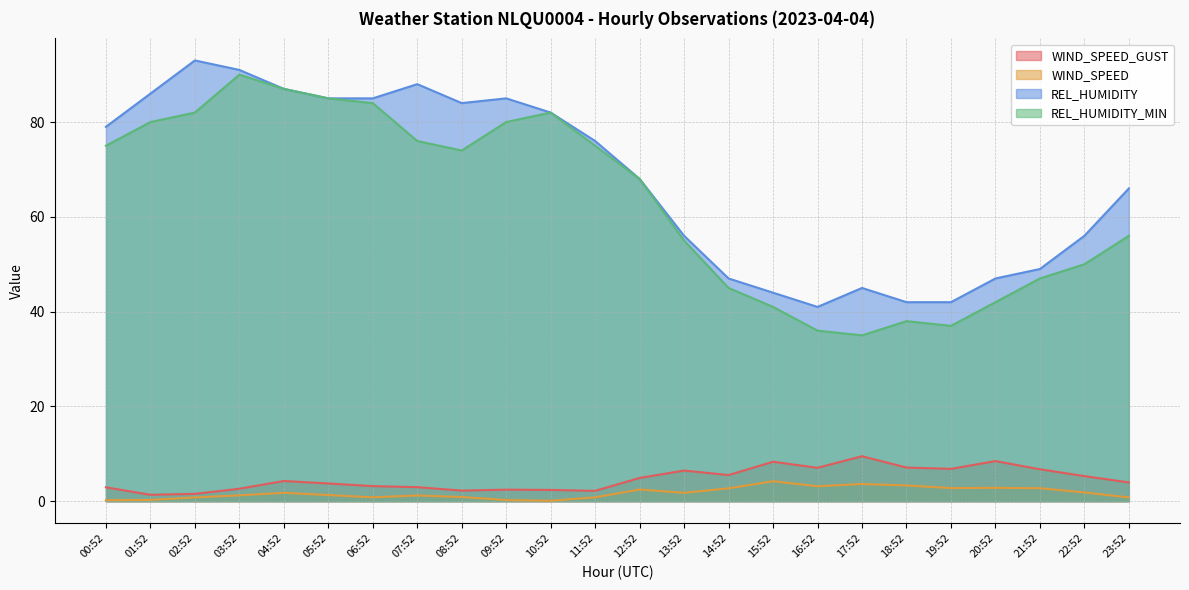

Which series has the largest range (max minus min)?

REL_HUMIDITY_MIN